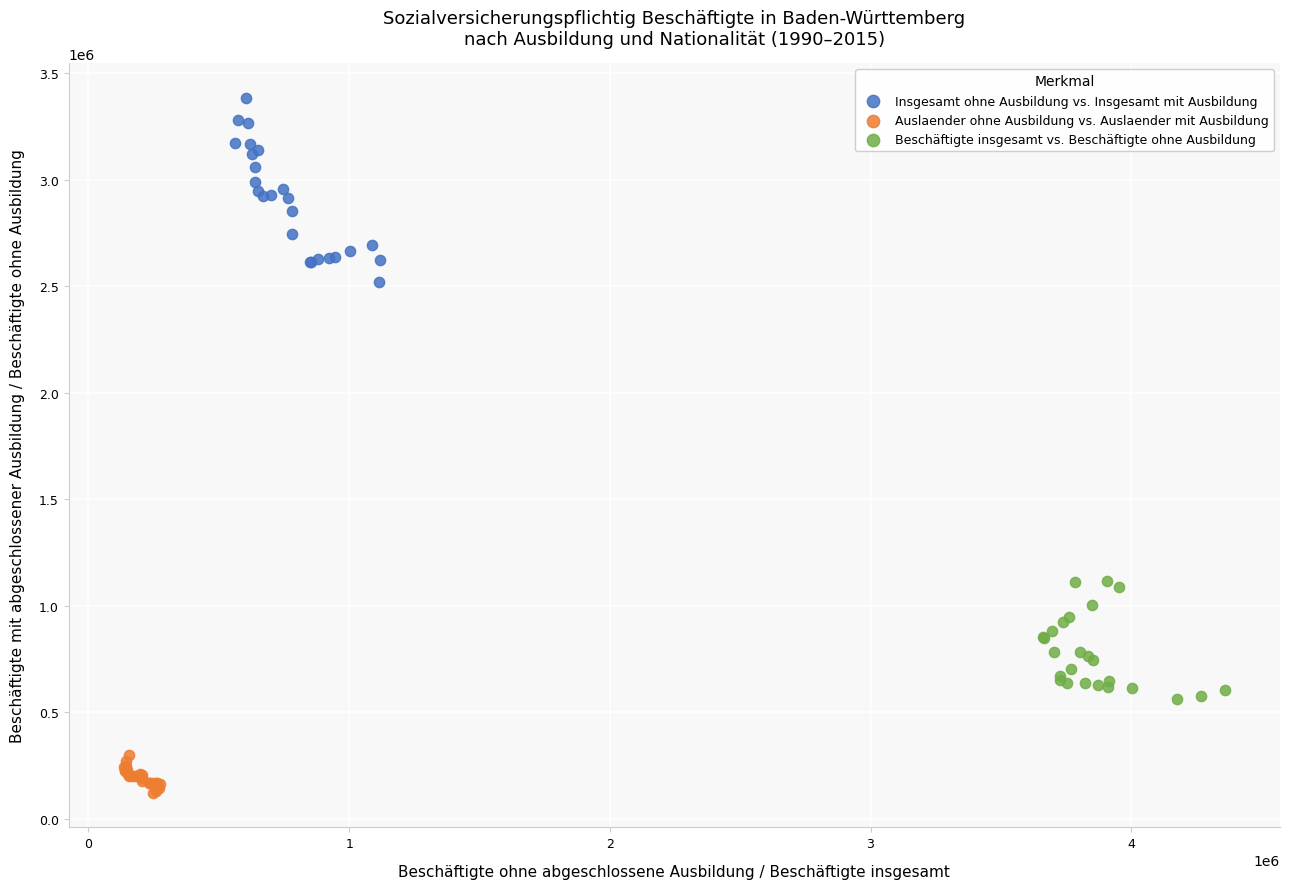

Which series reaches the maximum Y coordinate?

Insgesamt ohne Ausbildung vs. Insgesamt mit Ausbildung